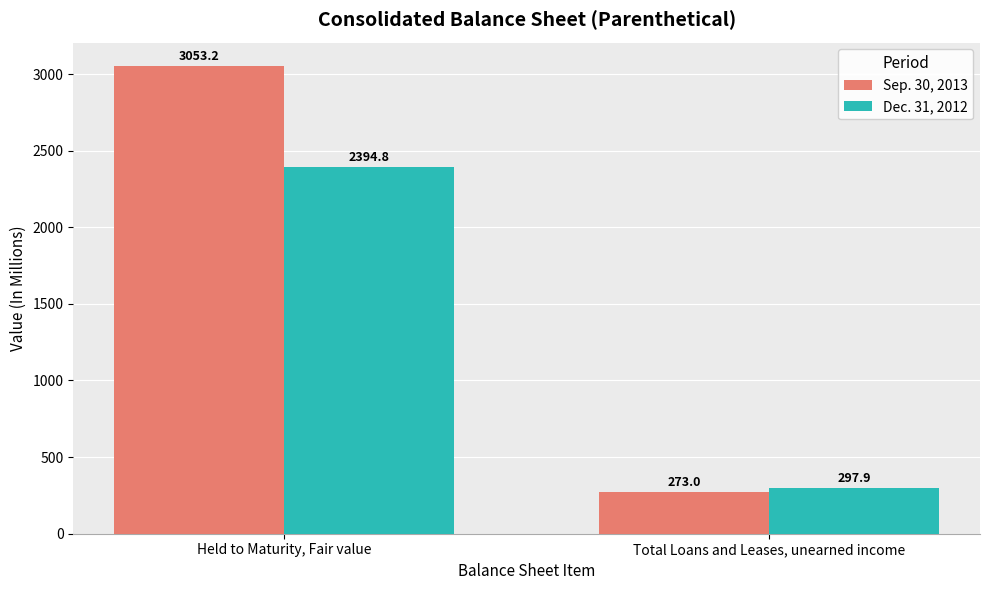

What is the label of the 2nd bar from the right?

Held to Maturity, Fair value